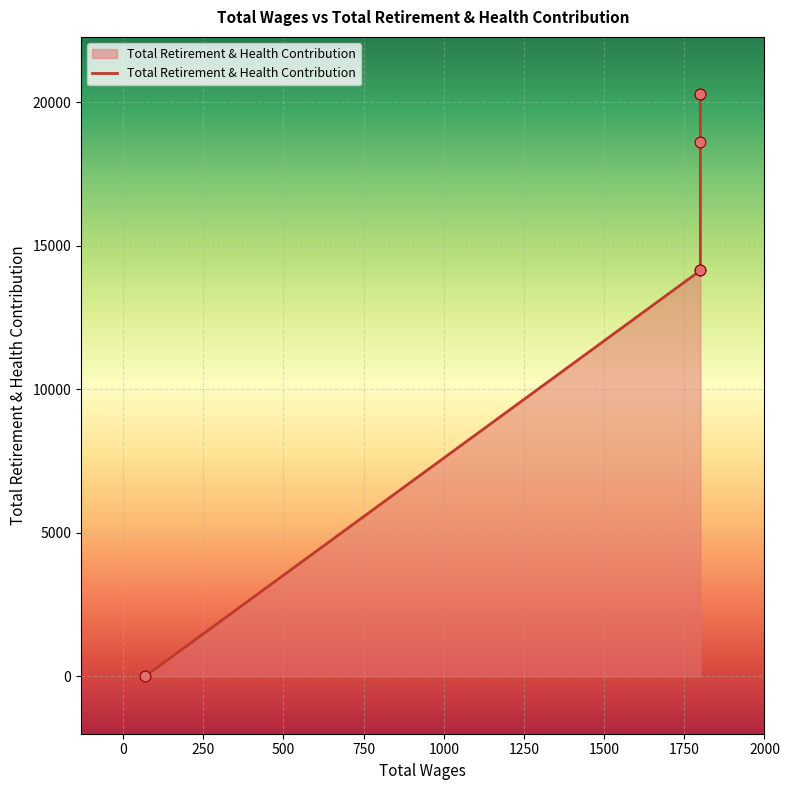

Approximately how many times larger is the value at 0 compared to 750?

0.7